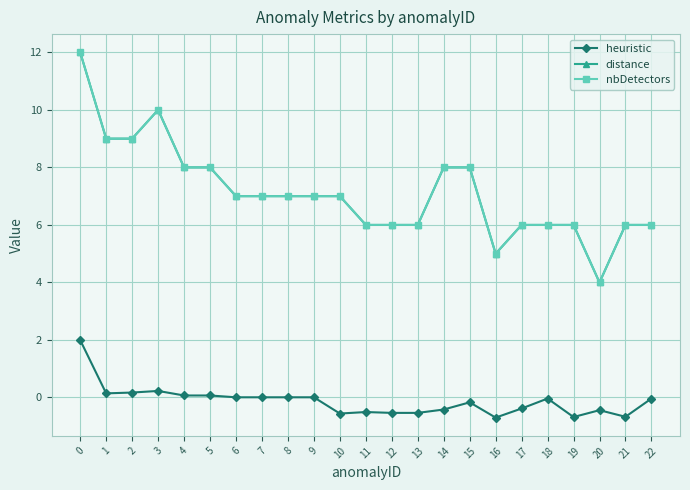

Reading left to right, what are all the values shown in this chart?

heuristic: 2.0	0.1	0.2	0.2	0.1	0.1	0.0	0.0	0.0	0.0	-0.6	-0.5	-0.5	-0.5	-0.4	-0.2	-0.7	-0.4	-0.0	-0.7	-0.4	-0.7	-0.0
distance: 12.0	9.0	9.0	10.0	8.0	8.0	7.0	7.0	7.0	7.0	7.0	6.0	6.0	6.0	8.0	8.0	5.0	6.0	6.0	6.0	4.0	6.0	6.0
nbDetectors: 12.0	9.0	9.0	10.0	8.0	8.0	7.0	7.0	7.0	7.0	7.0	6.0	6.0	6.0	8.0	8.0	5.0	6.0	6.0	6.0	4.0	6.0	6.0